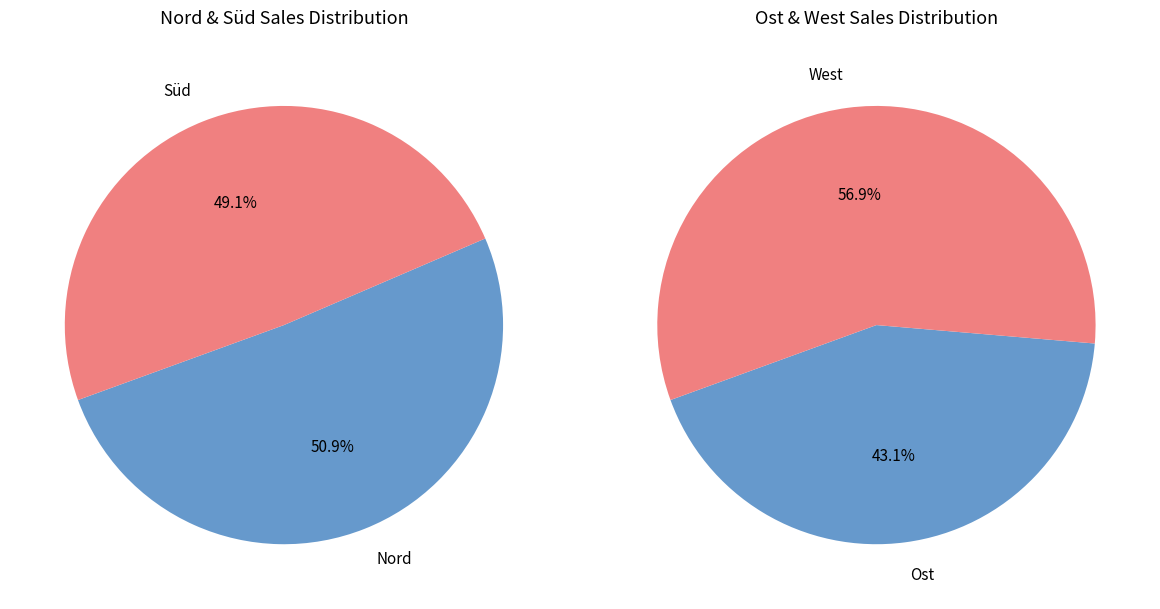

Does Ost account for over 50% of the chart?

No